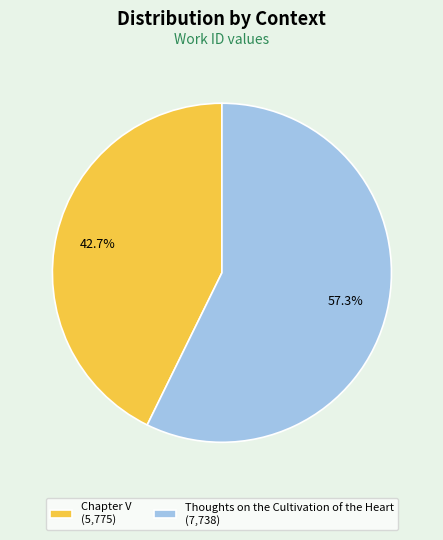

The Chapter V slice represents 43% of the pie. True or false?

True